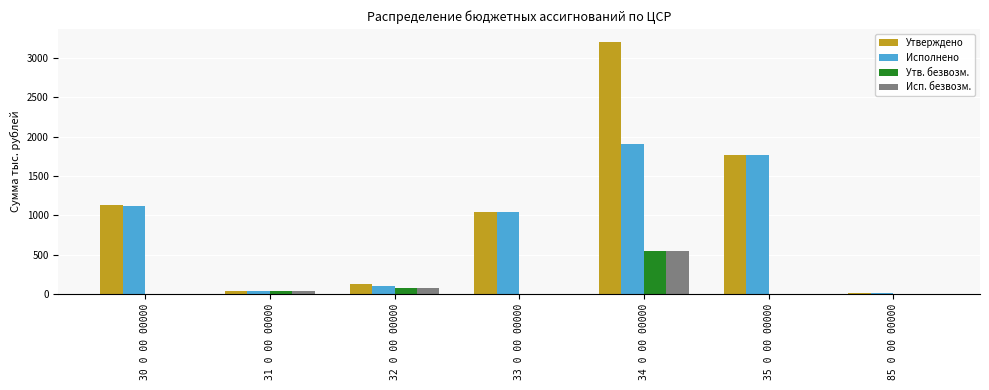

Reading right to left, what are all the values shown in this chart?

Утверждено: 85 0 00 00000=16.0	35 0 00 00000=1767.6	34 0 00 00000=3206.4	33 0 00 00000=1036.6	32 0 00 00000=121.8	31 0 00 00000=32.5	30 0 00 00000=1124.9
Исполнено: 85 0 00 00000=16.0	35 0 00 00000=1767.6	34 0 00 00000=1900.8	33 0 00 00000=1036.6	32 0 00 00000=106.8	31 0 00 00000=32.5	30 0 00 00000=1119.5
Утв. безвозм.: 85 0 00 00000=0.0	35 0 00 00000=0.0	34 0 00 00000=539.9	33 0 00 00000=0.0	32 0 00 00000=71.8	31 0 00 00000=32.5	30 0 00 00000=0.0
Исп. безвозм.: 85 0 00 00000=0.0	35 0 00 00000=0.0	34 0 00 00000=539.9	33 0 00 00000=0.0	32 0 00 00000=71.8	31 0 00 00000=32.5	30 0 00 00000=0.0